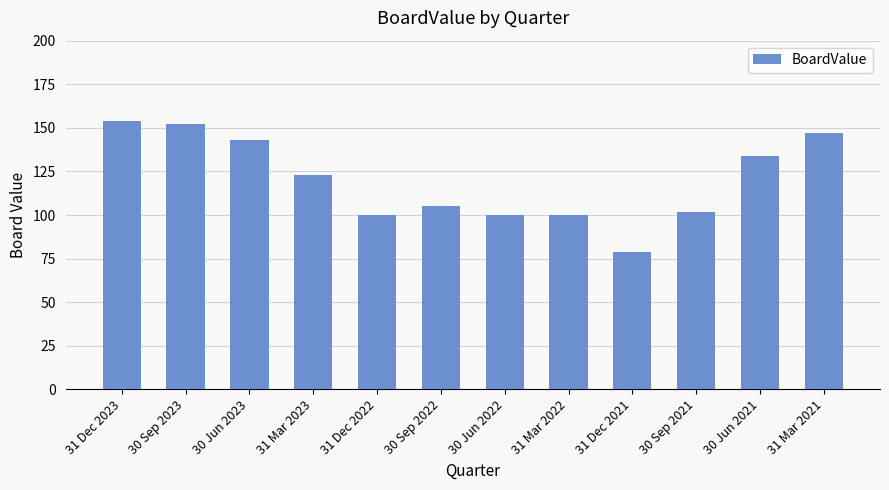

At which label does the data first exceed 122?

31 Dec 2023